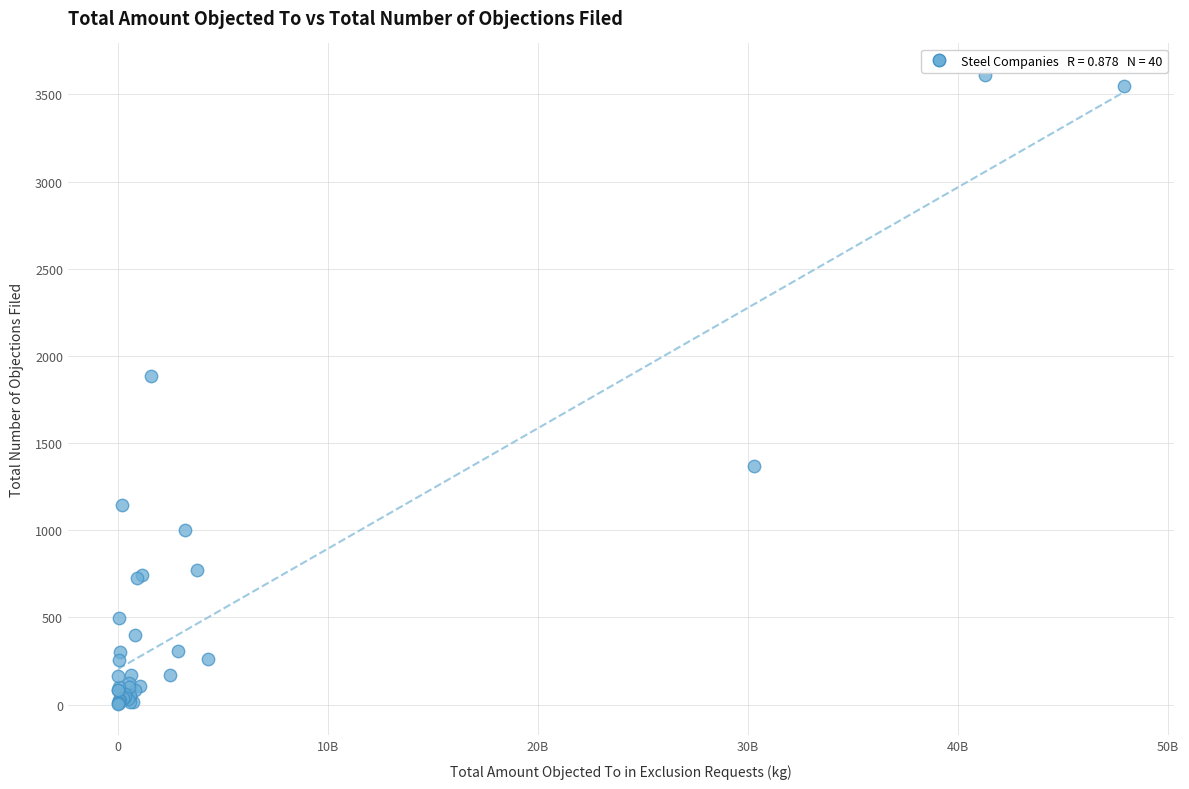

What Y value in the scatter plot is closest to 1808?

1886